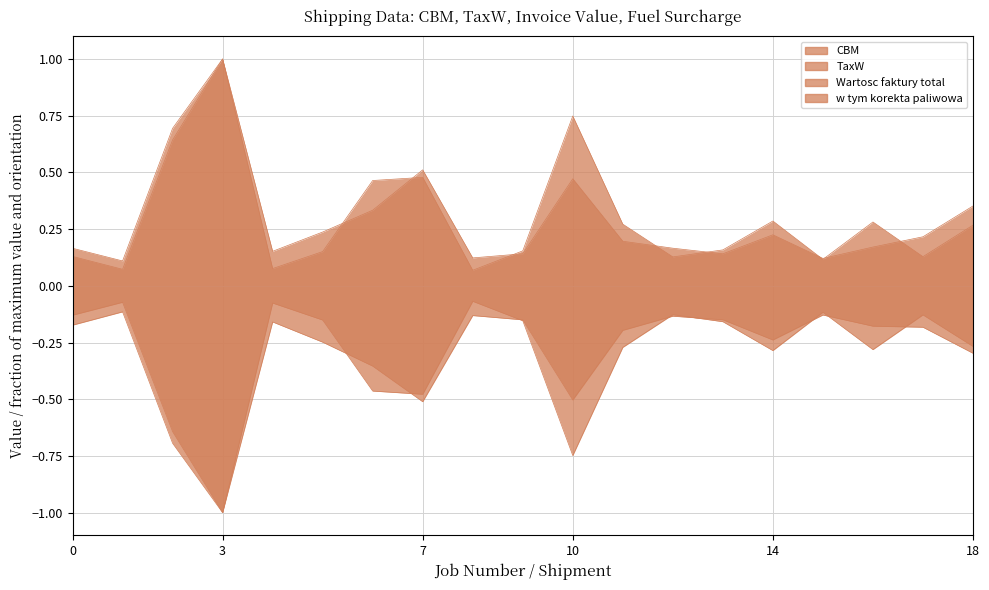

In w tym korekta paliwowa, how many points are lower than both neighbors (excluding endpoints)?

4